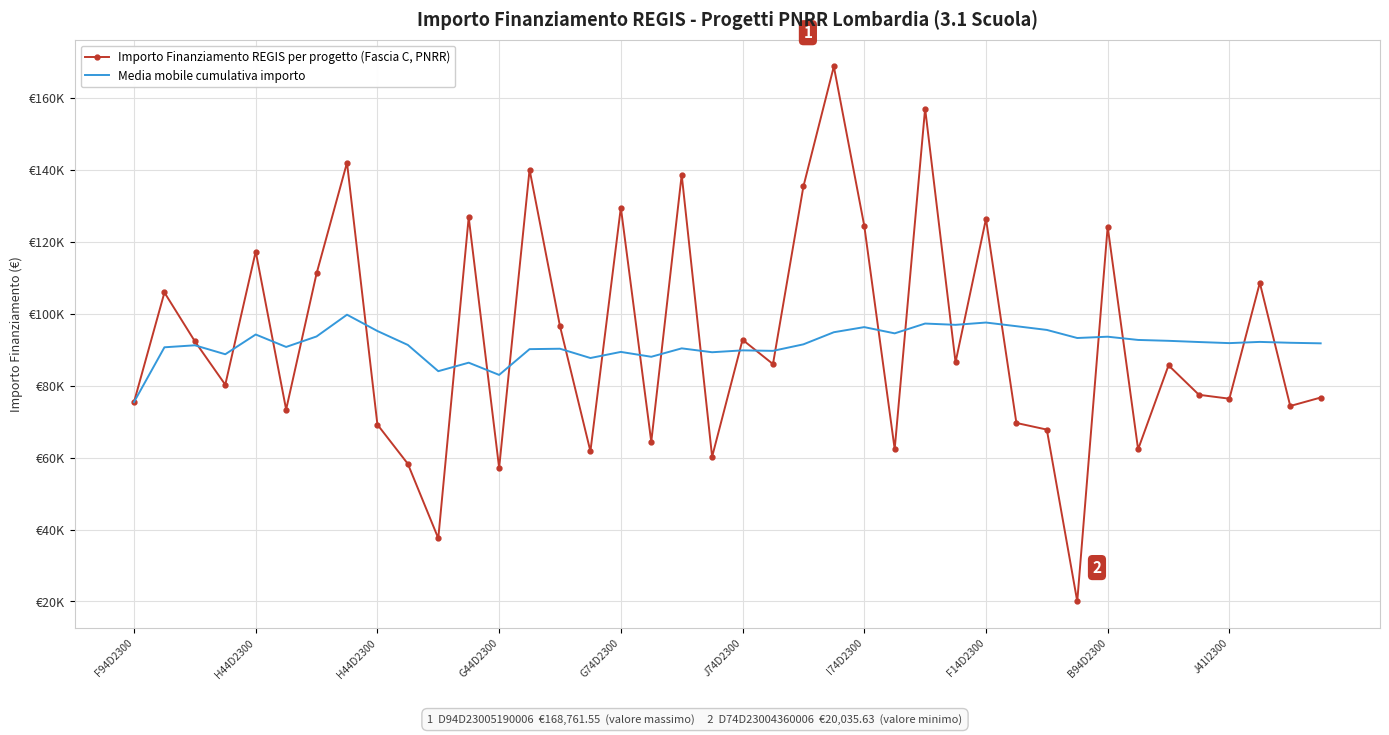

How many categories are shown in the chart?

40